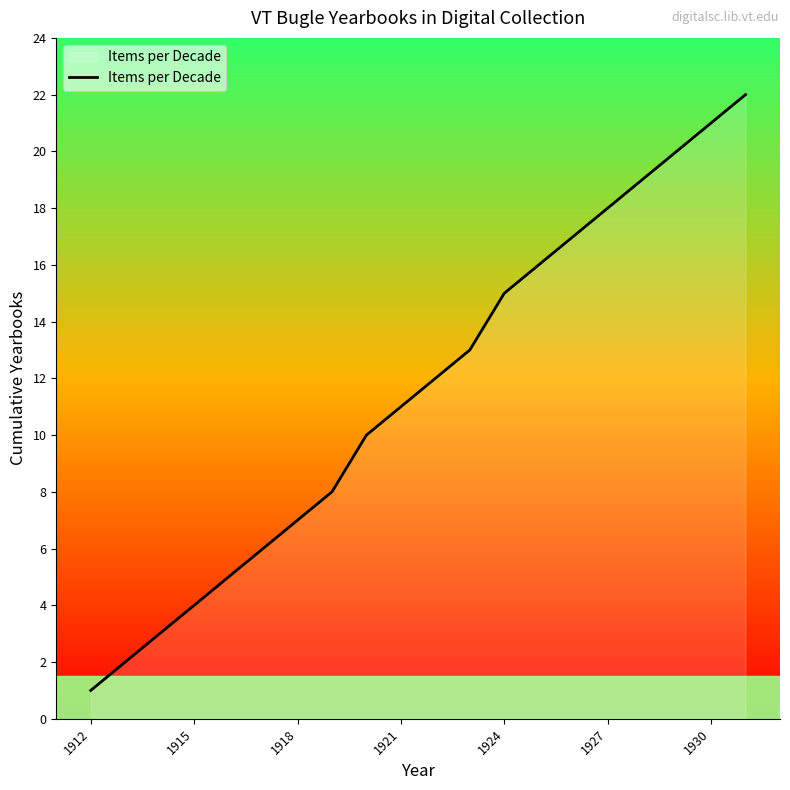

What is the average value?

12